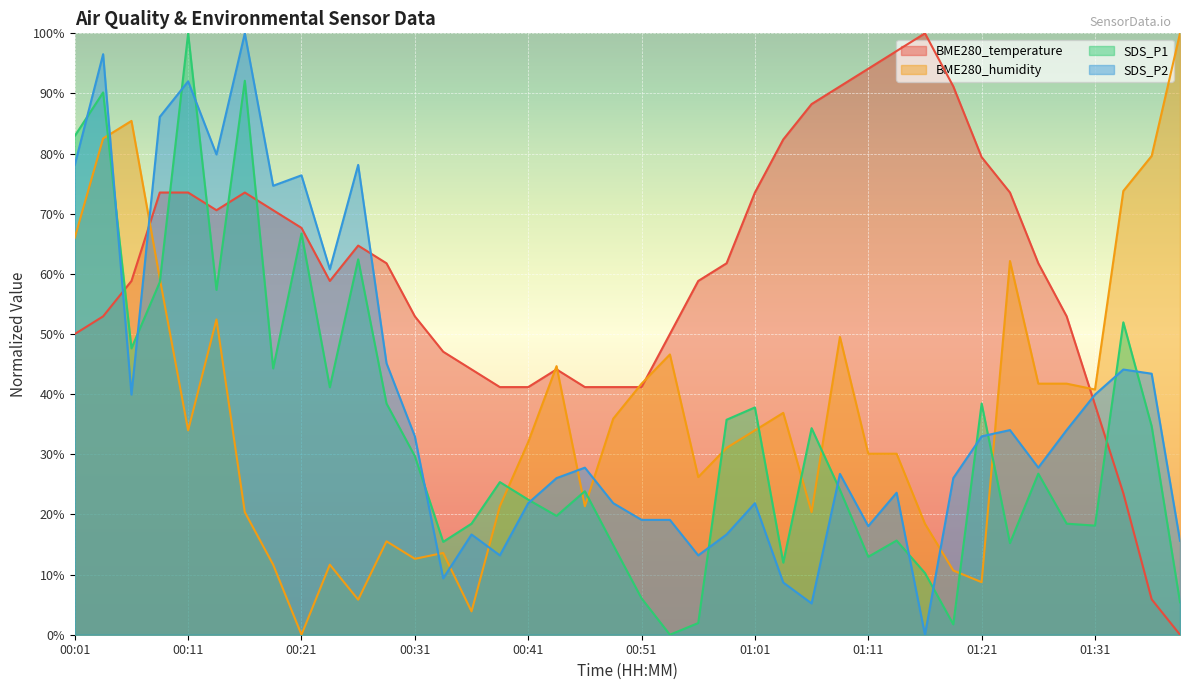

At which label is SDS_P2 closest to 50?

00:28